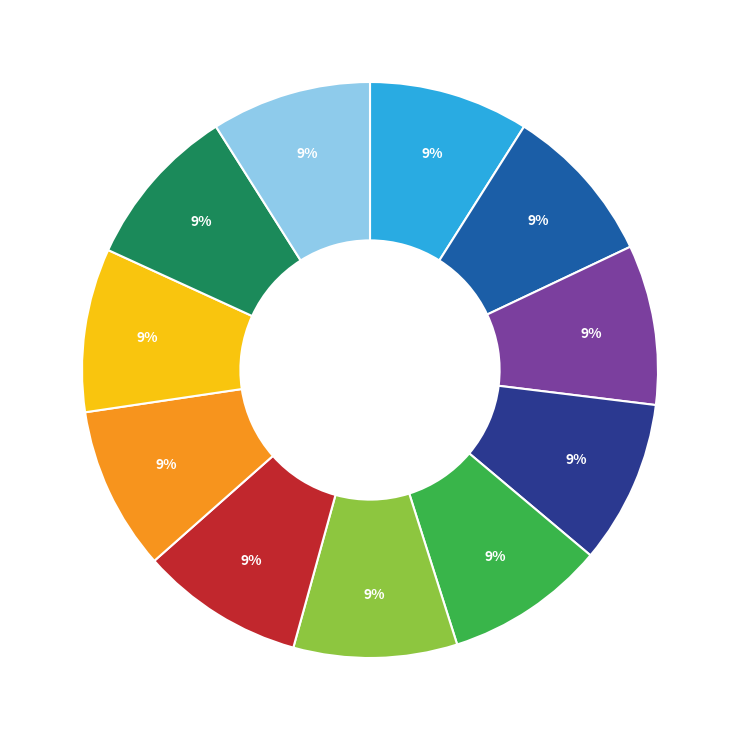

Is there a majority slice in this chart?

No